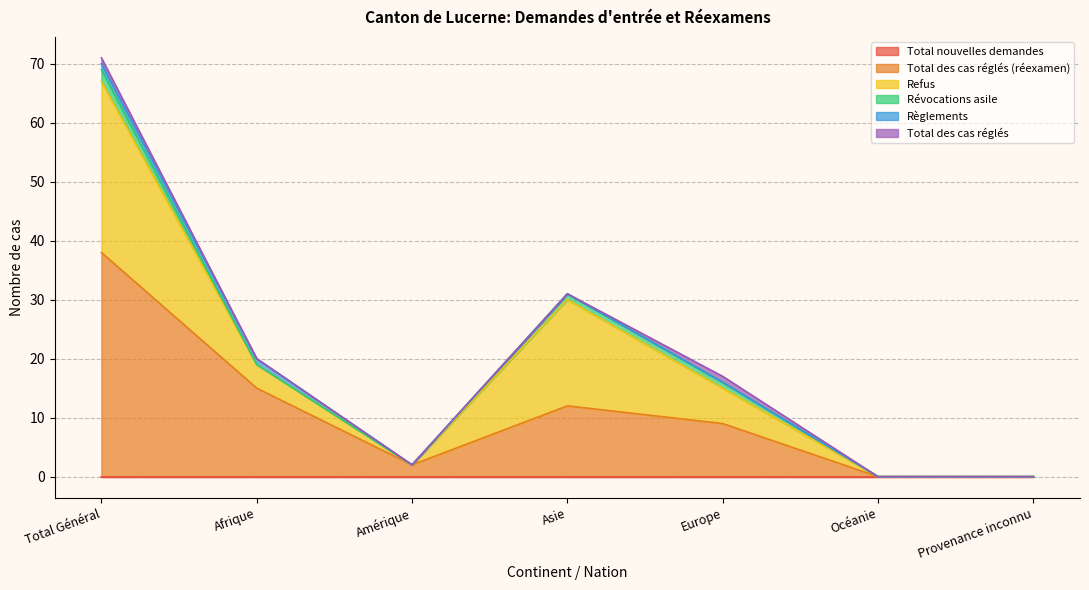

How many times do Révocations asile and Règlements cross each other?

1